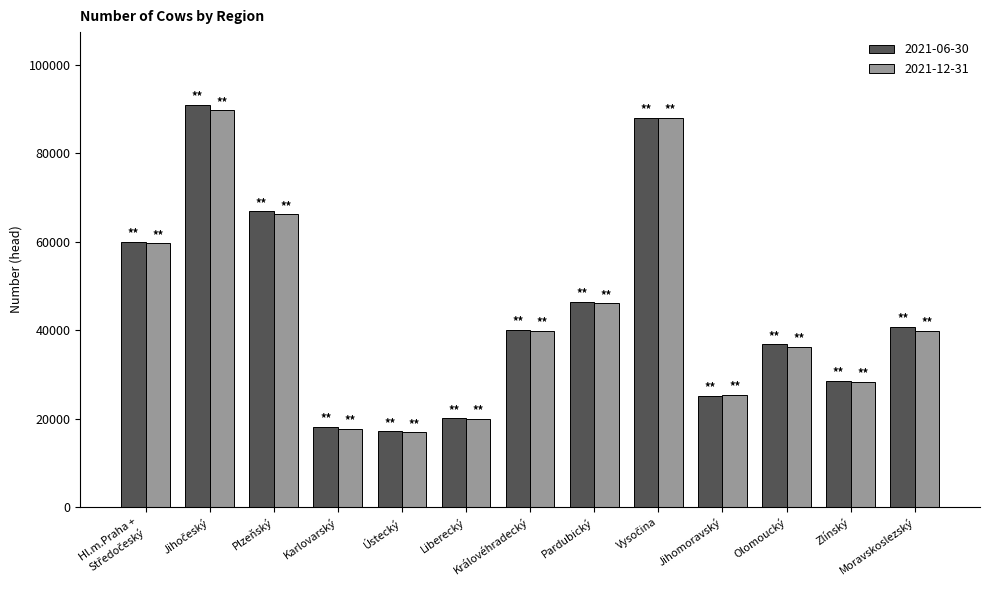

Is the value of 2021-12-31 at Olomoucký greater than the value of 2021-06-30 at Pardubický?

No